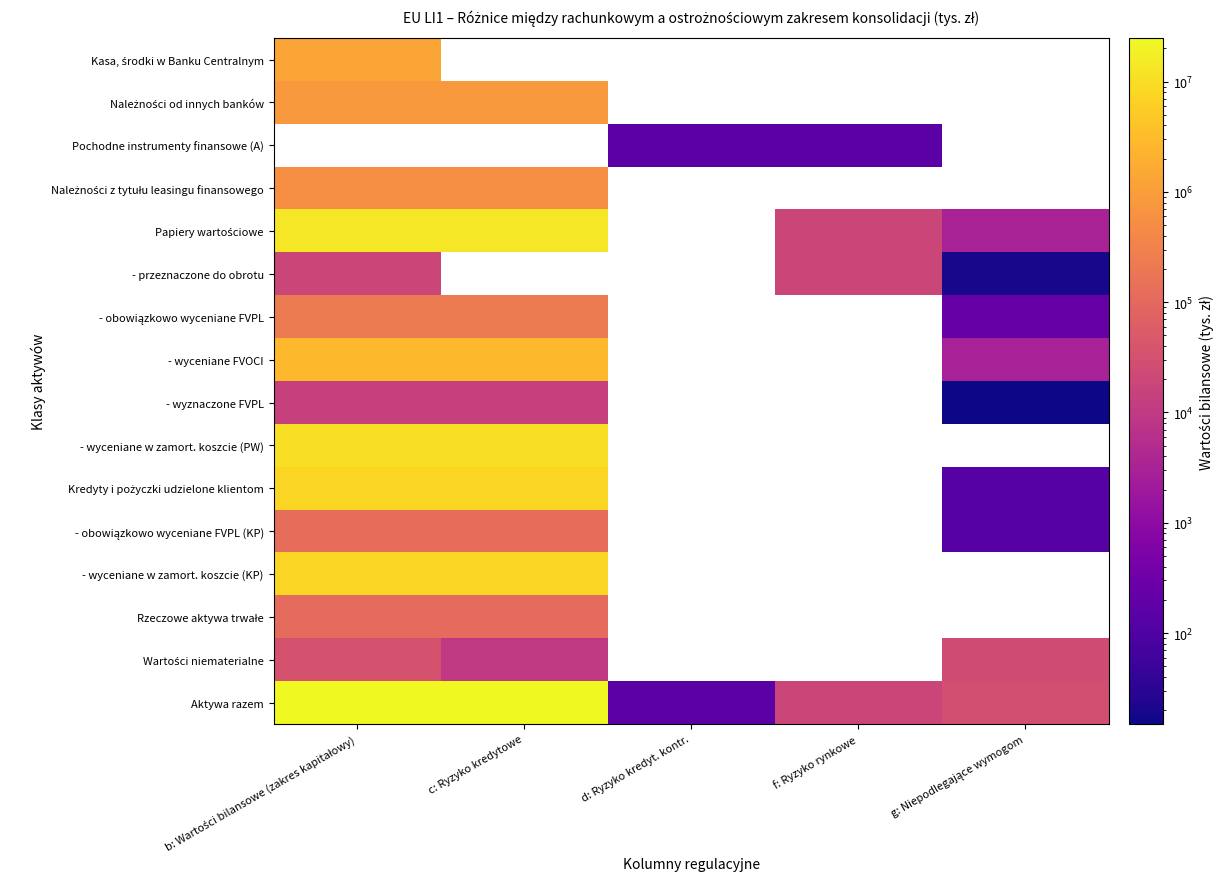

The Należności od innych banków series shows 831364.0 at c: Ryzyko kredytowe. True or false?

True